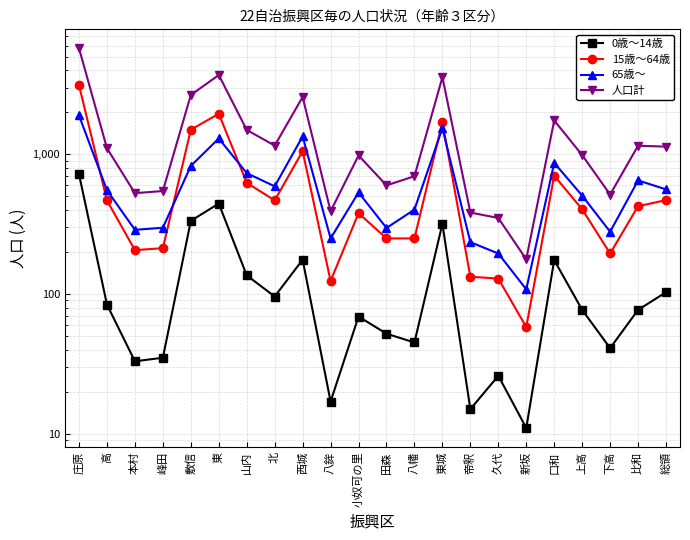

What is the total value across all series at 東城?

7124